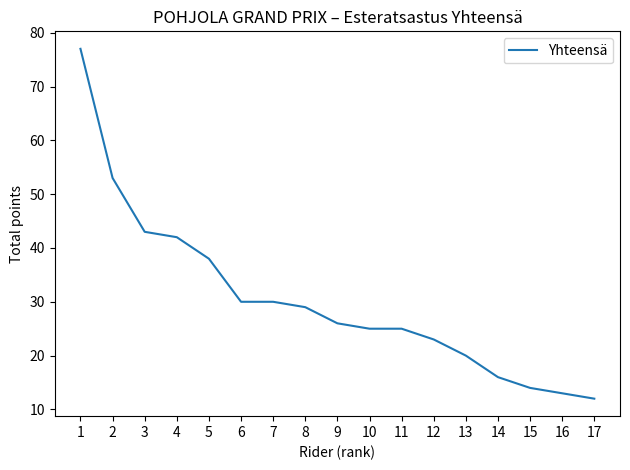

Is it true that the value at 14 is 21?

False